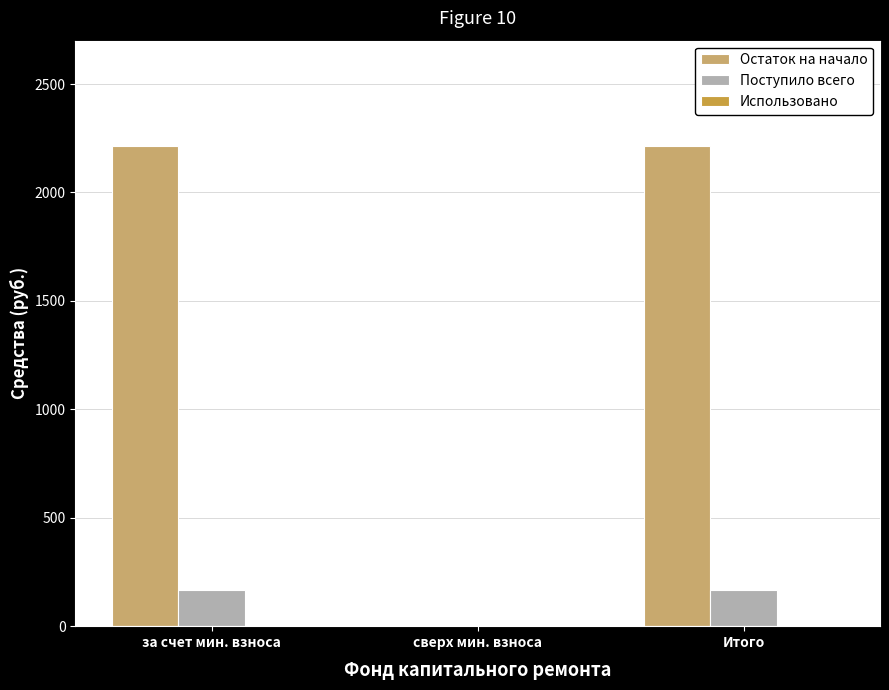

The value of Остаток на начало at Итого is 2212.1. True or false?

True